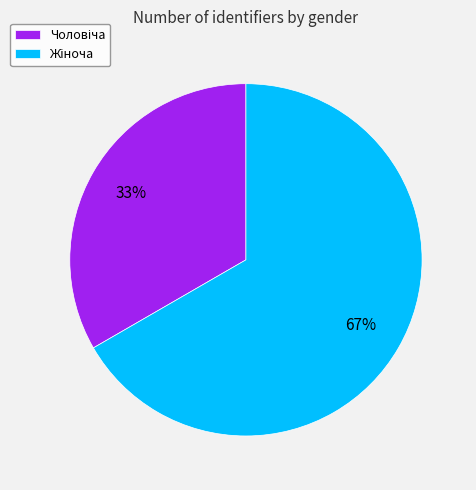

Is there a majority slice in this chart?

Yes